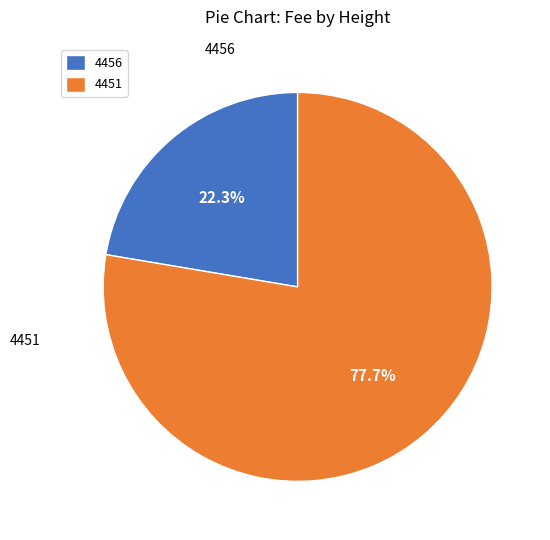

Count the number of slices in the pie.

2